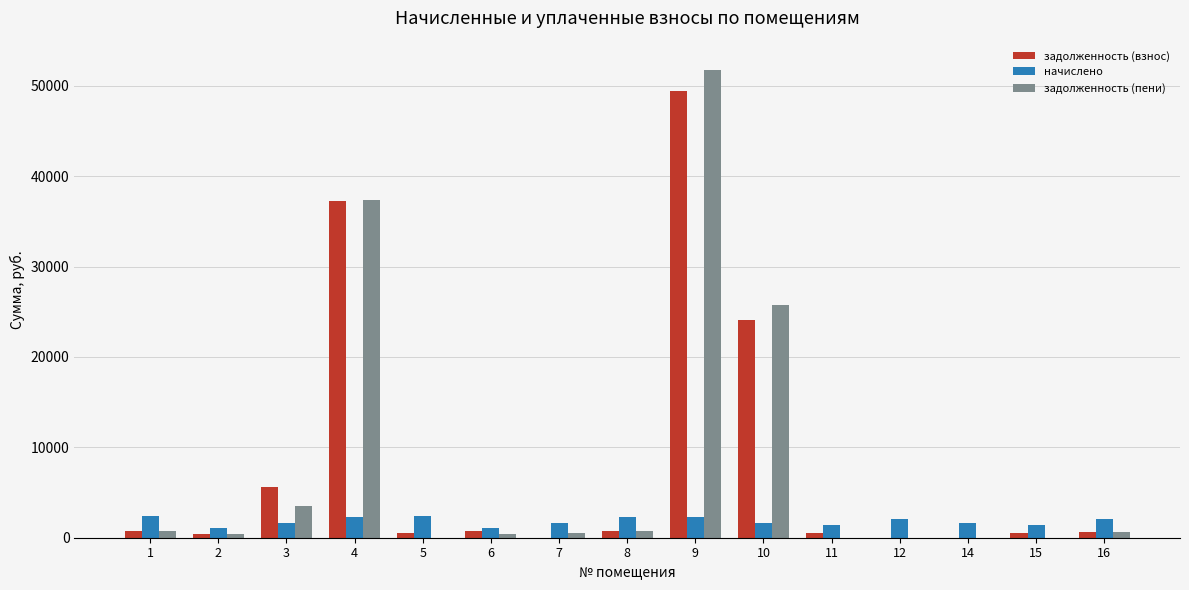

What is the highest value of the начислено series?

2386.6